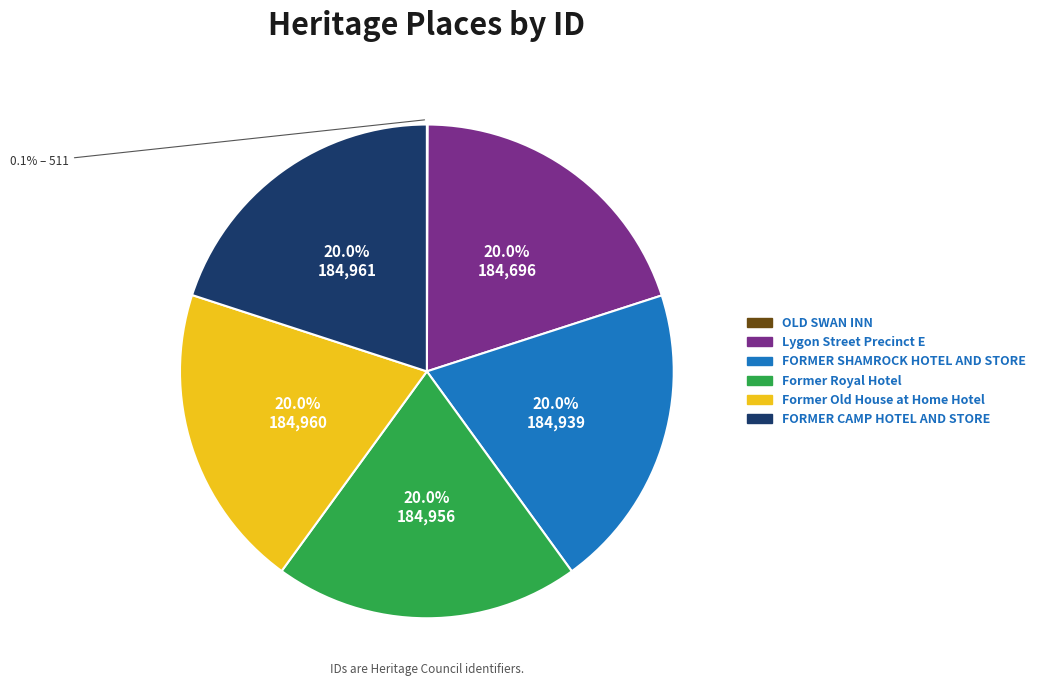

Does Lygon Street Precinct E account for over 50% of the chart?

No